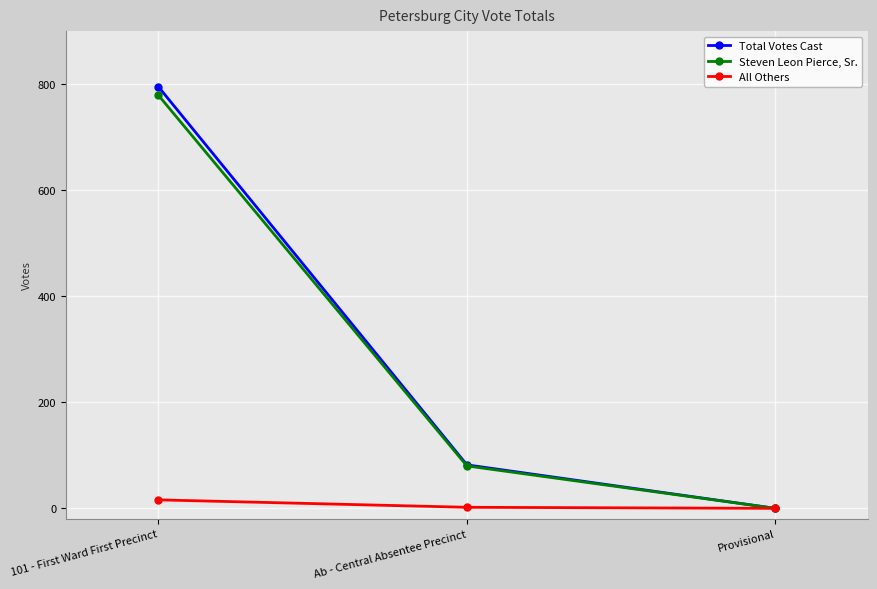

What is the value of the Total Votes Cast point at the 1st from the left?

795